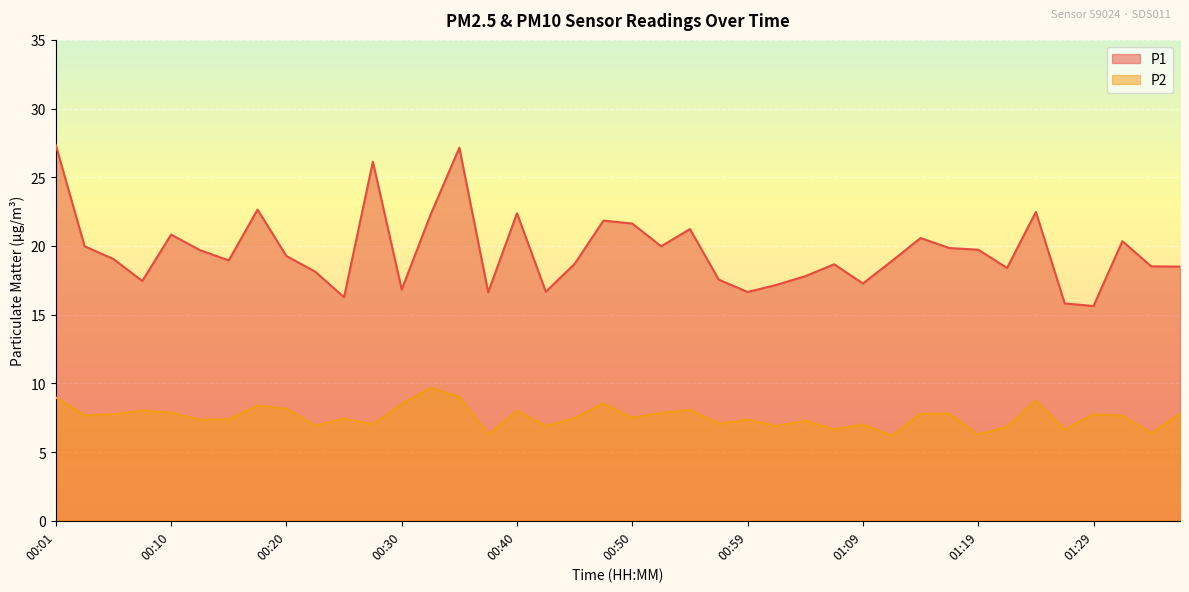

True or false: P1 has a value of 32.3 at 00:05.

False